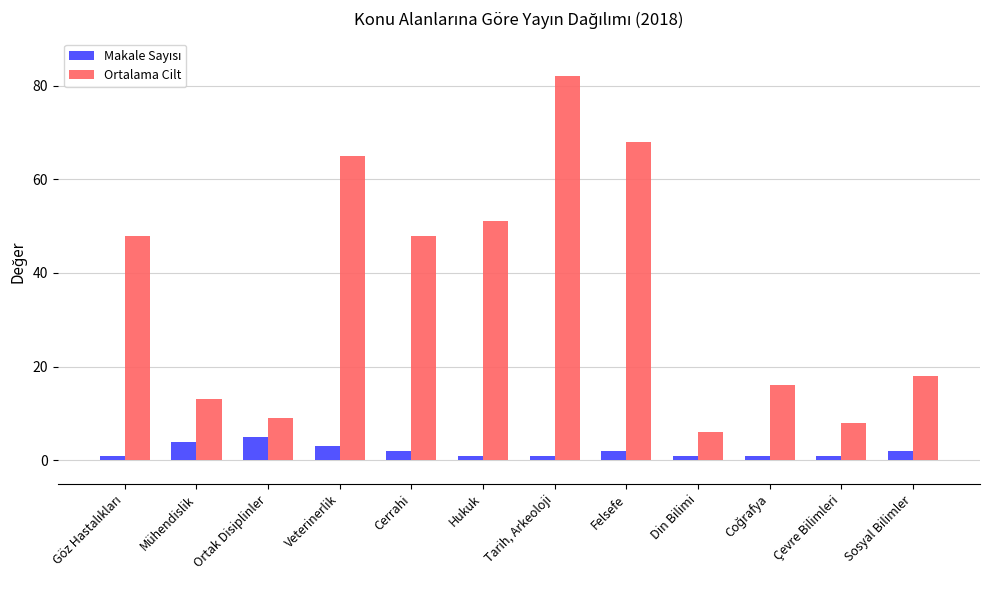

What is the maximum value for Ortalama Cilt?

82